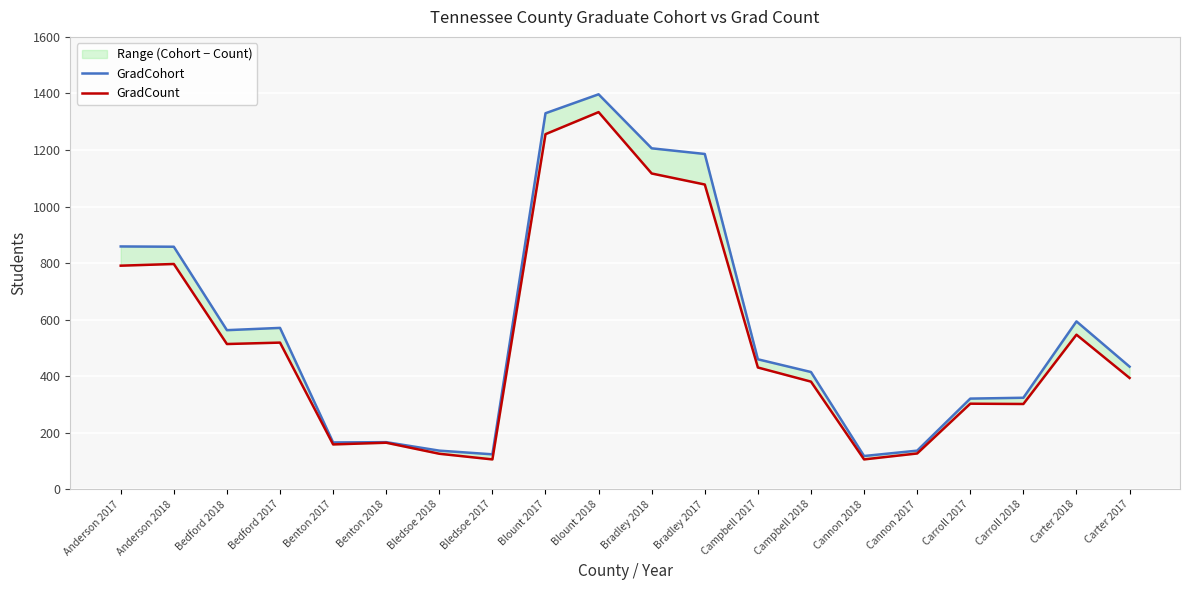

True or false: GradCohort and GradCount cross at least once.

False